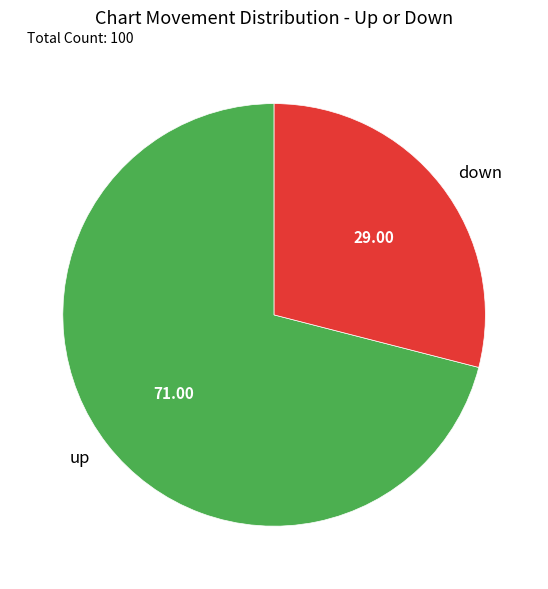

Is the sum of up and down greater than half?

Yes